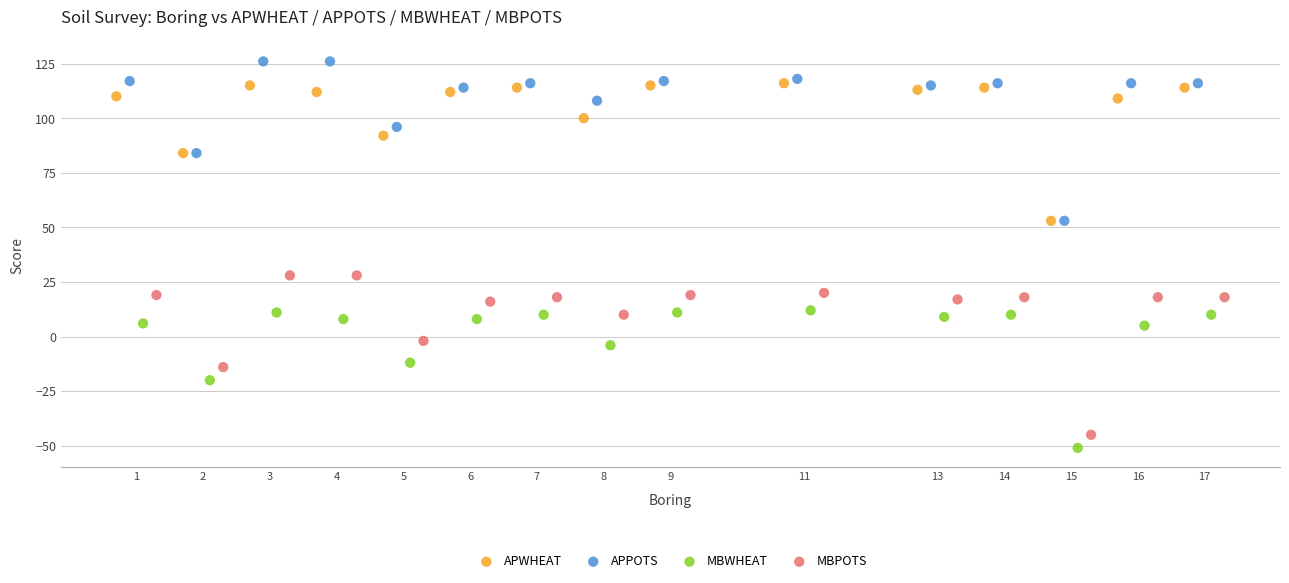

Which series contains the highest Y value?

APPOTS